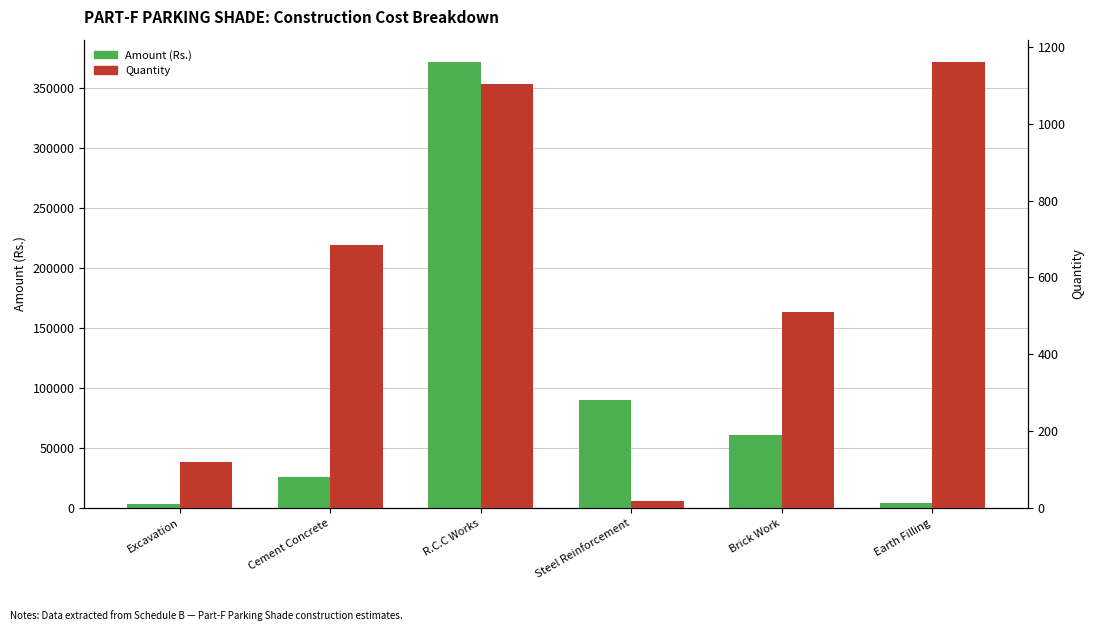

How many groups of bars are there?

6